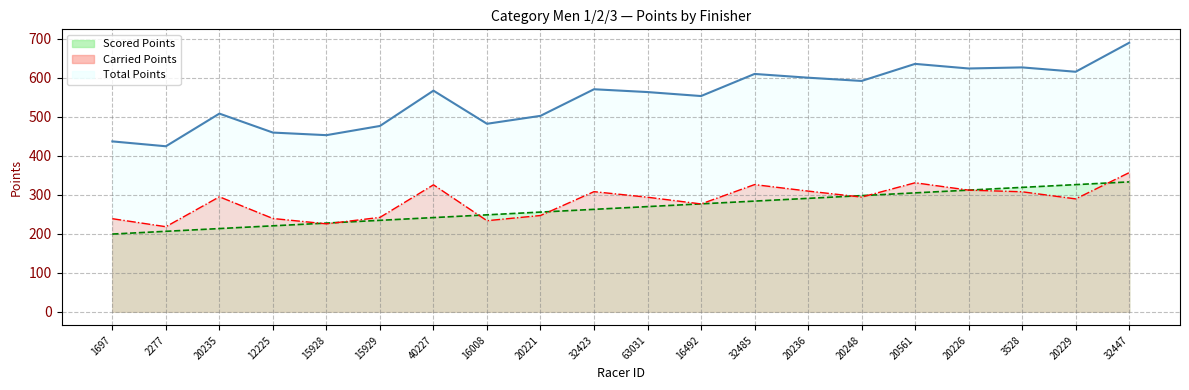

Which series has the largest range (max minus min)?

Total Points